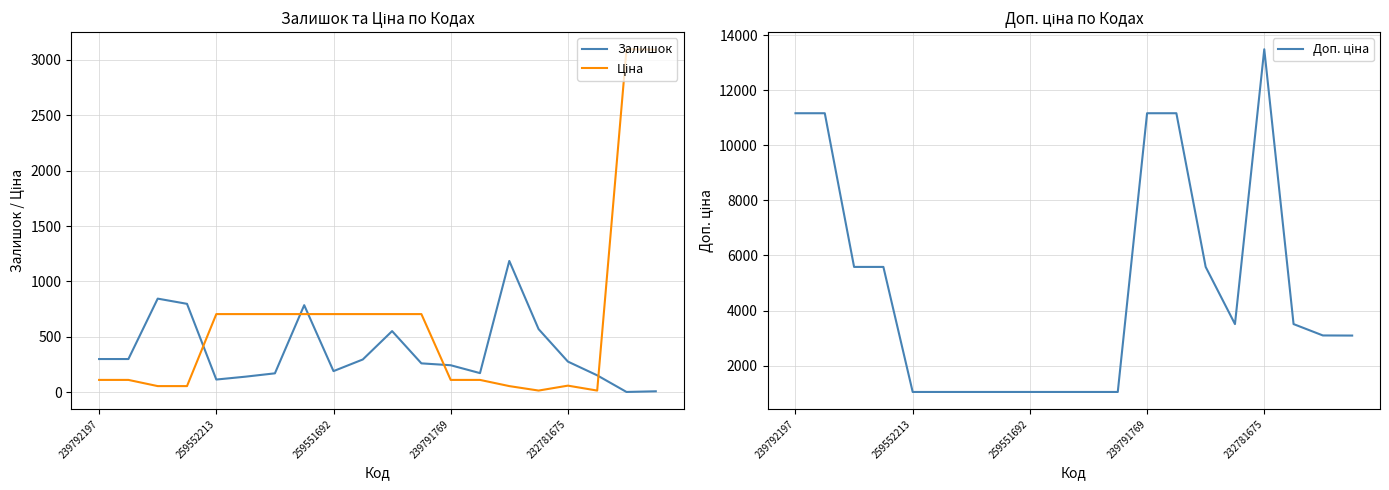

Between which two adjacent categories do Доп. ціна and Ціна first intersect?

18 and 19